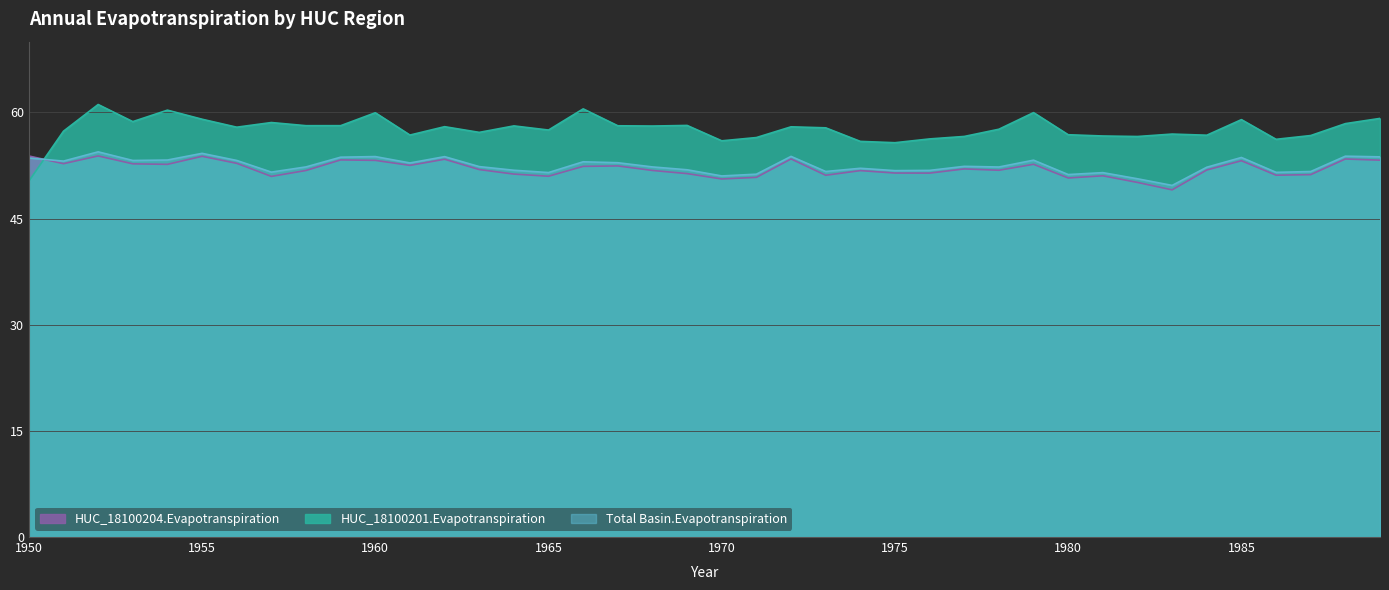

How many interior local valleys does the Total Basin.Evapotranspiration series have?

12